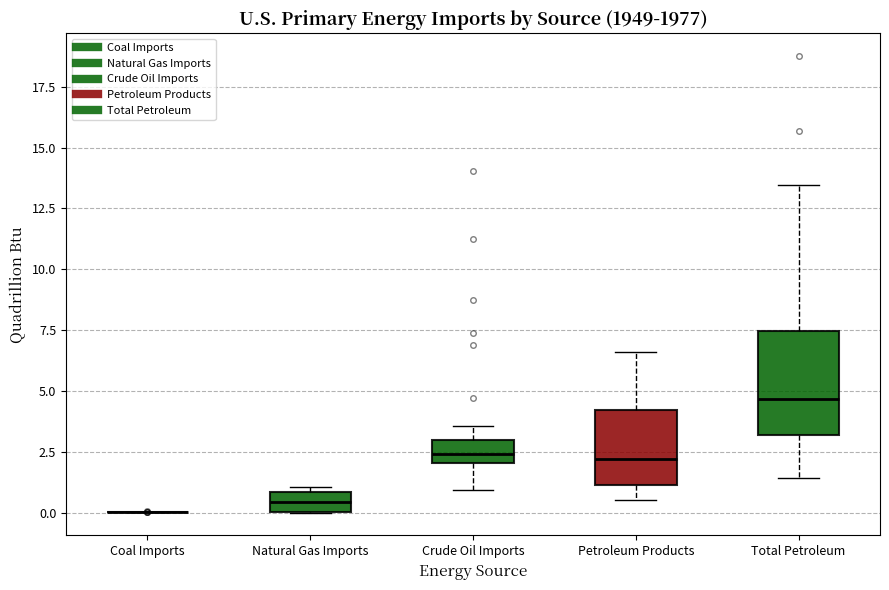

Where does the upper whisker of the box for Petroleum Products end on the y-axis? The values are not printed on the chart, so give them approximately, as read against the axis.

6.5